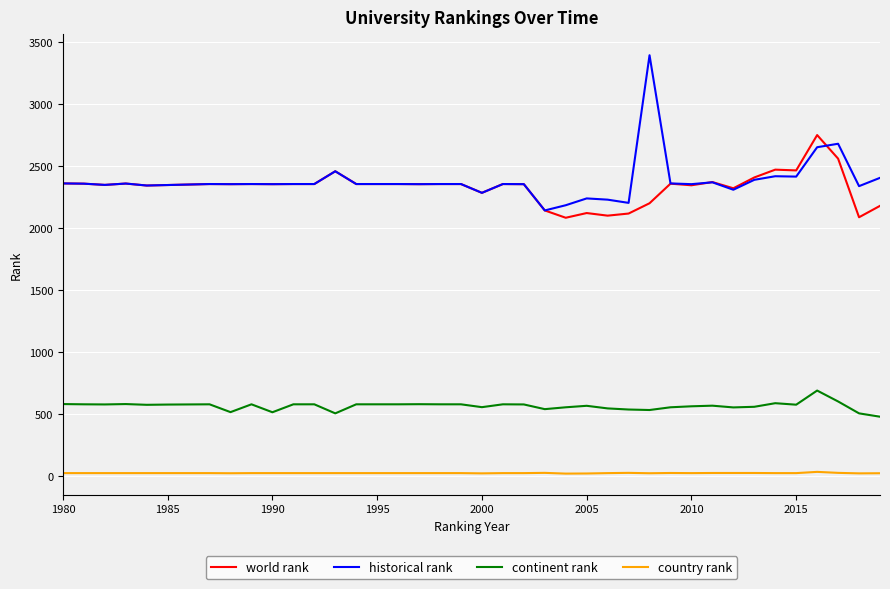

Which series has the widest spread of values?

historical rank